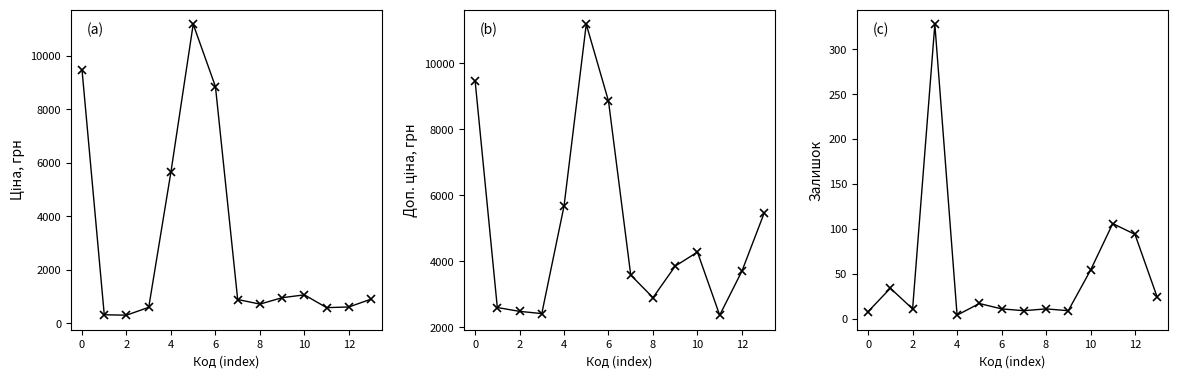

True or false: Доп. ціна and Залишок intersect in this chart.

False